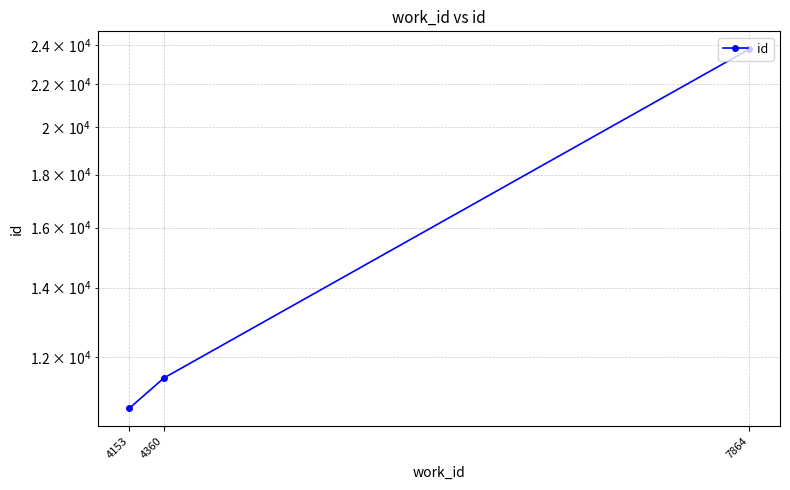

List the labels in order of value, largest first.

7864, 4360, 4153